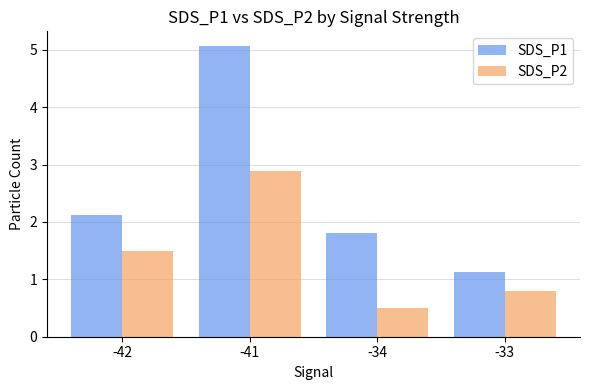

What is the total value across all series at -42?

3.6